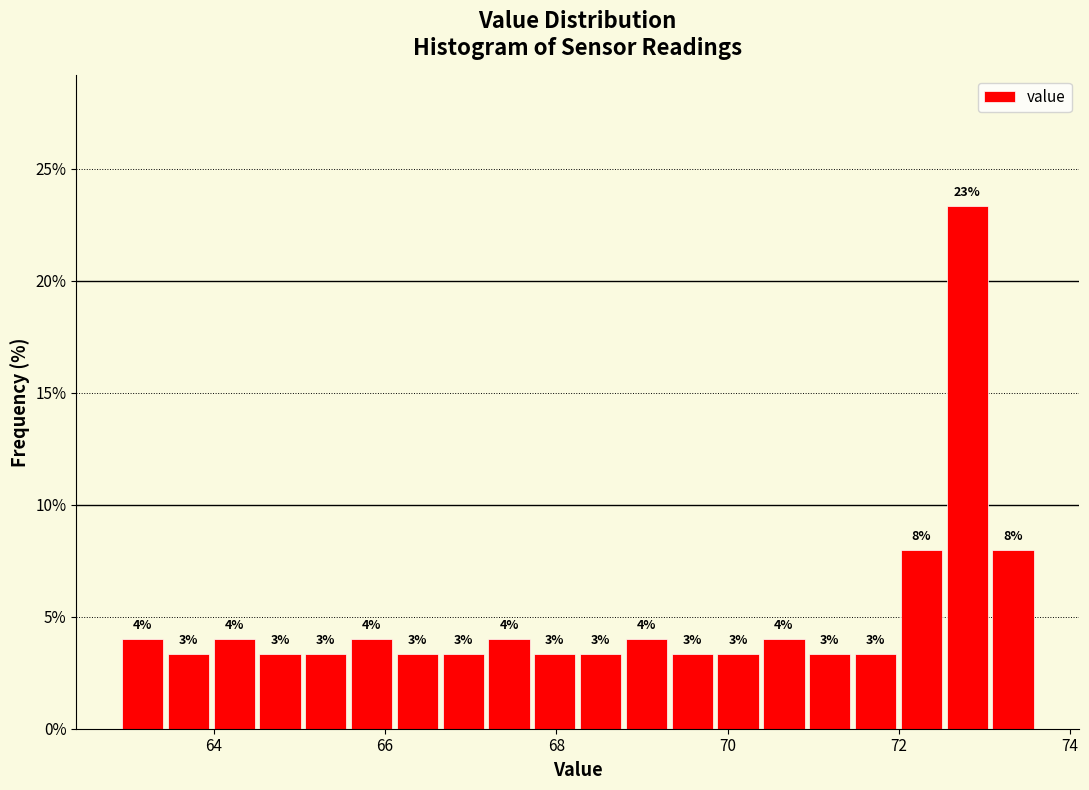

Read against the x-axis, roughly where is the centre of the tallest bar?

72.8